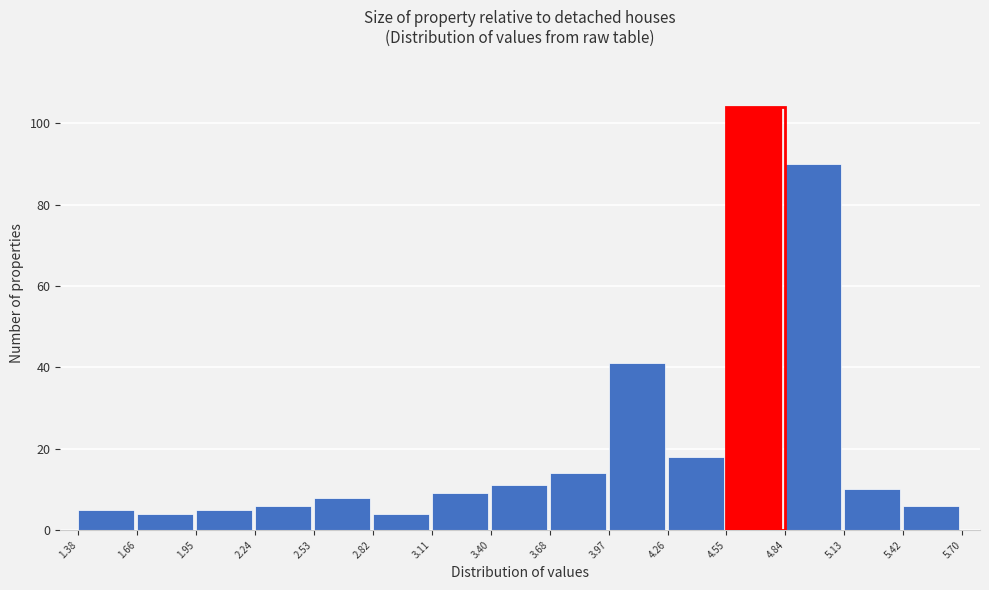

Over which range of the x-axis is the bar tallest?

4.55 to 4.84